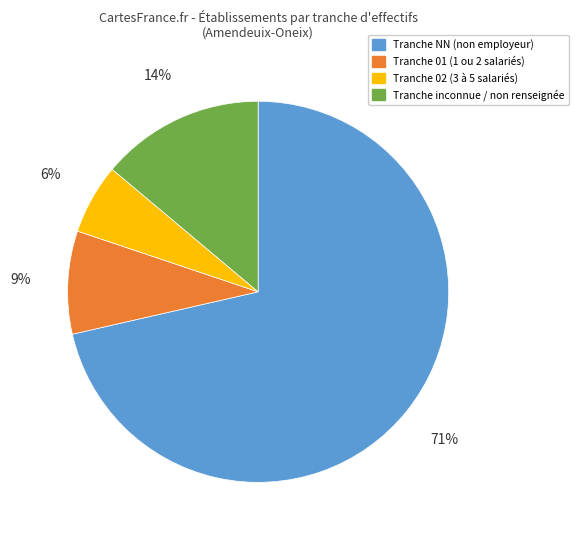

How many segments does this pie chart have?

4